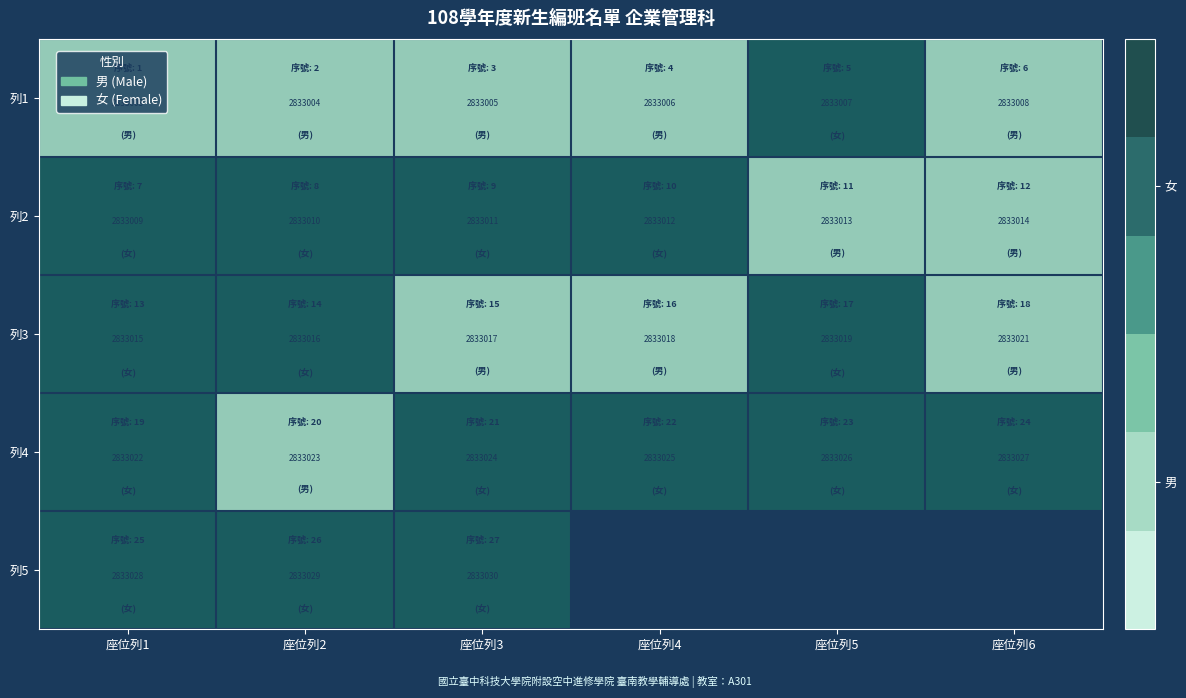

At which category is the sum across all series the highest?

座位列1